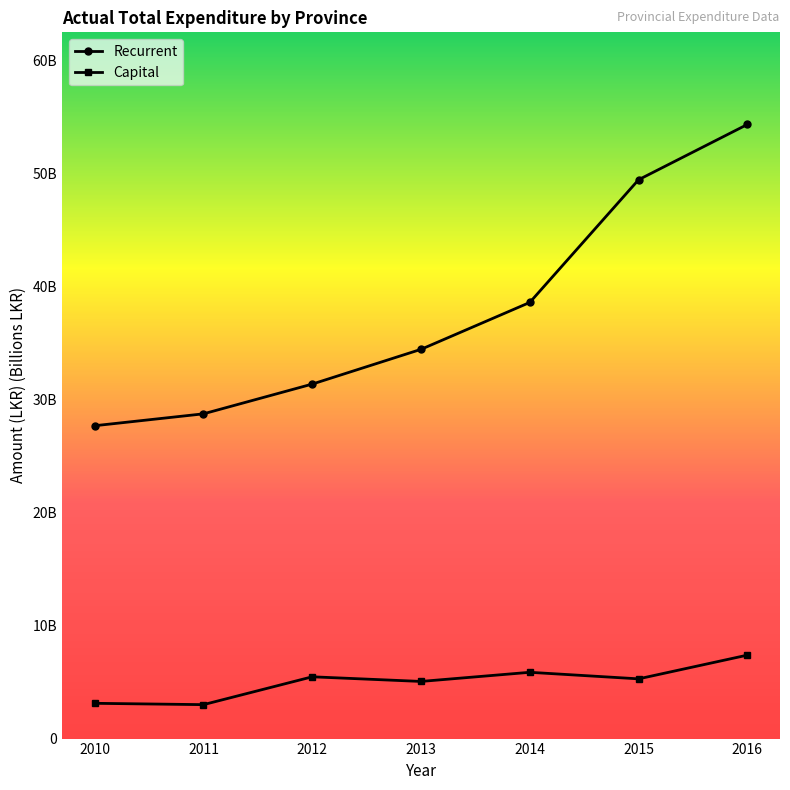

Which series has the largest range (max minus min)?

Recurrent